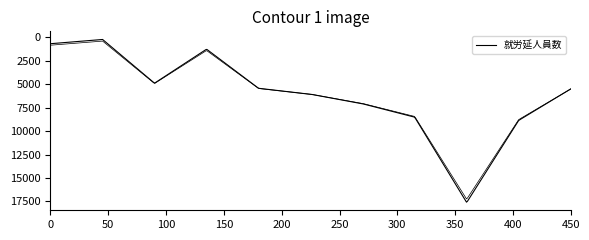

Reading left to right, list all the values displayed in this chart.

3,000円=686	4,400円=225	5,750円=4894	7,250円=1268	8,750円=5439	10,750円=6070	13,250円=7092	15,750円=8516	18,250円=17613	21,250円=8858	24,750円=5503